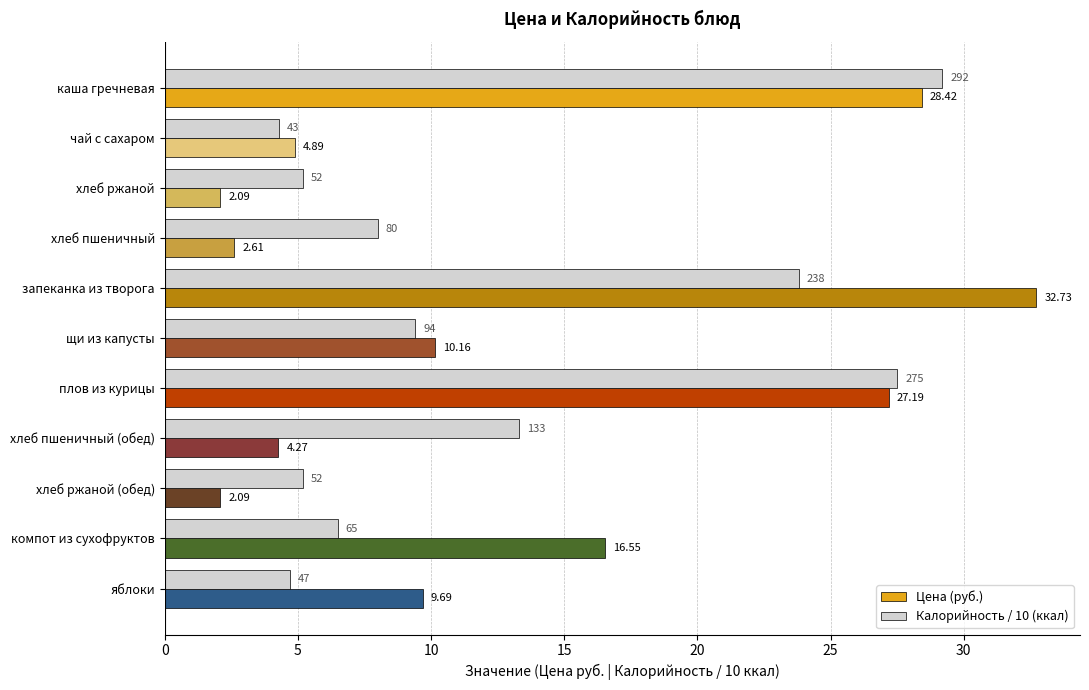

Which category has the highest value in the Цена (руб.) series?

запеканка из творога